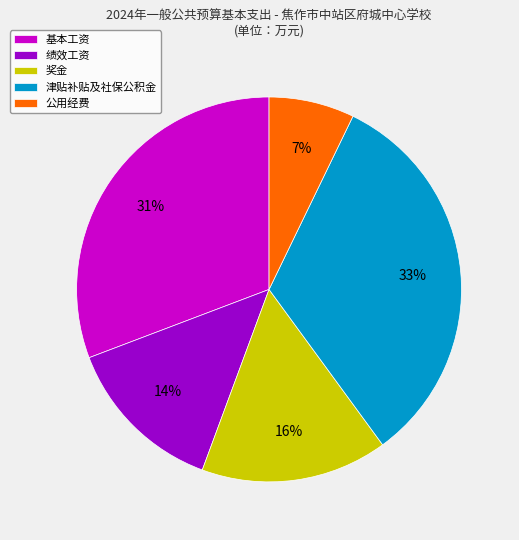

To the nearest percent, what is the average slice percentage?

20%